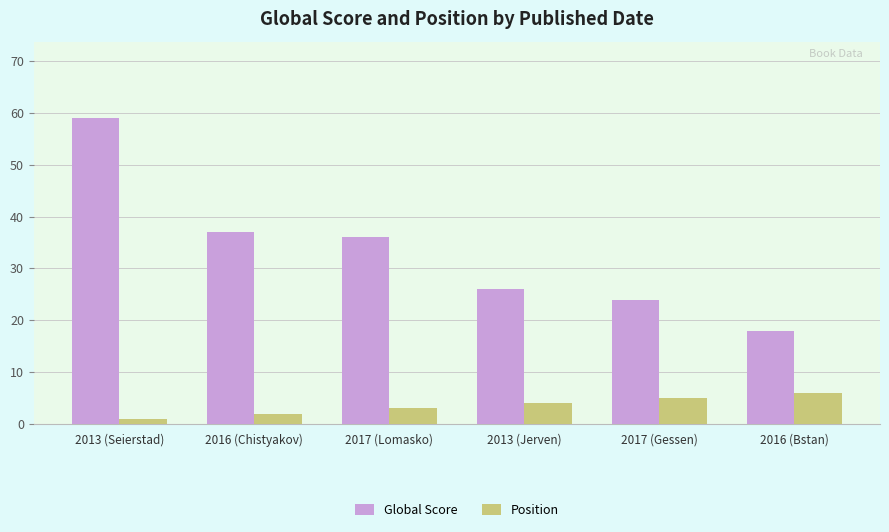

List the labels in order of Position value, largest first.

2016 (Bstan), 2017 (Gessen), 2013 (Jerven), 2017 (Lomasko), 2016 (Chistyakov), 2013 (Seierstad)